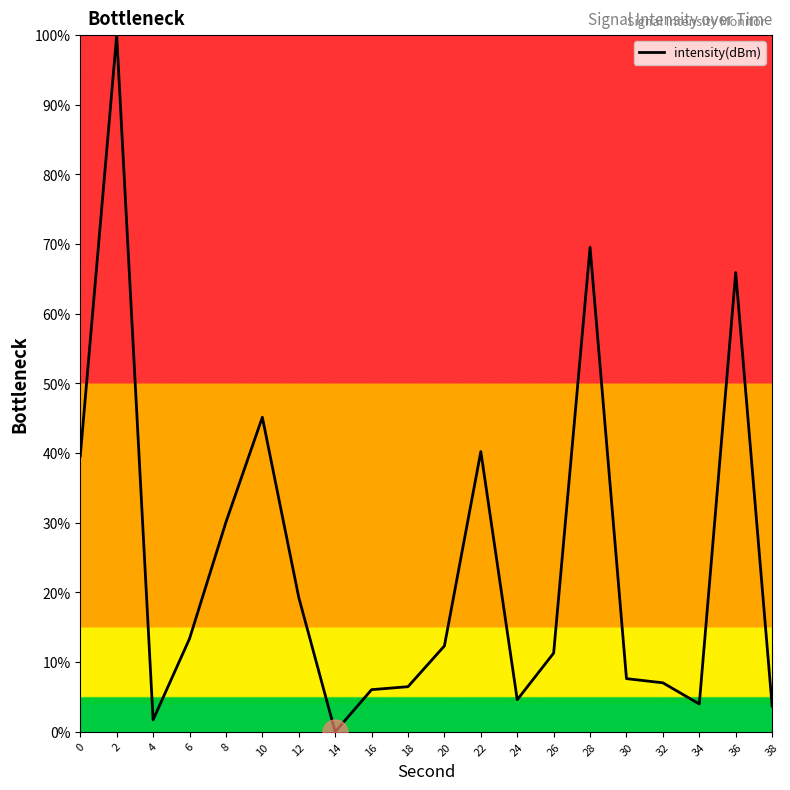

What value does the data have at 22?

40.2